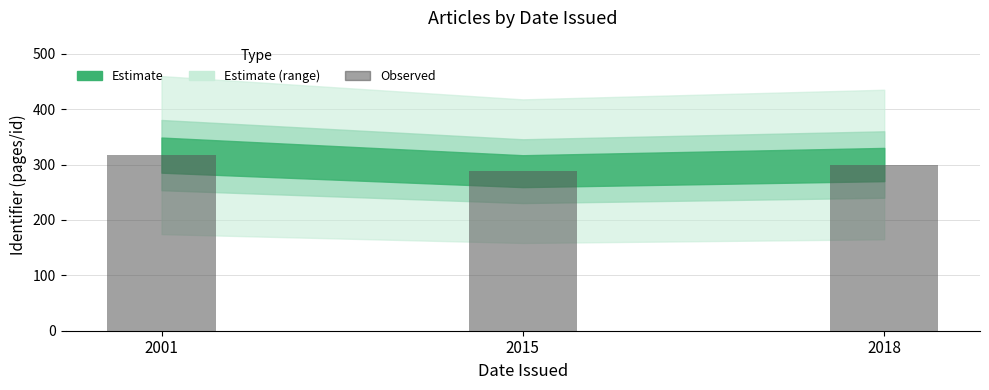

At which label is the value closest to 302?

2018